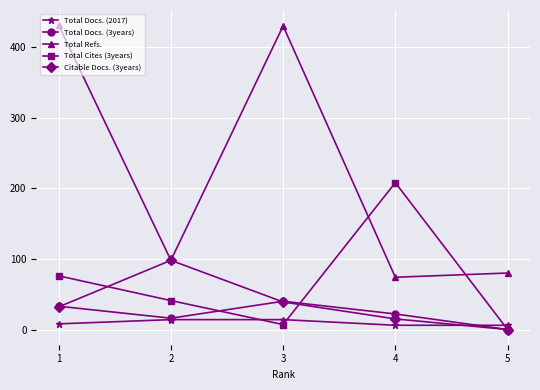

Where is the first local minimum for Total Refs.?

2